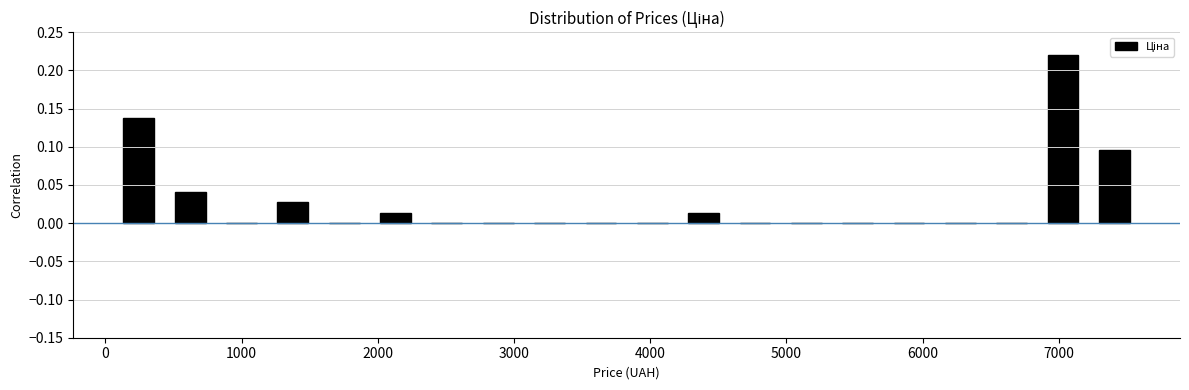

Around what value on the x-axis is the tallest bar? Give the approximate position of its centre, as read against the axis.

7000